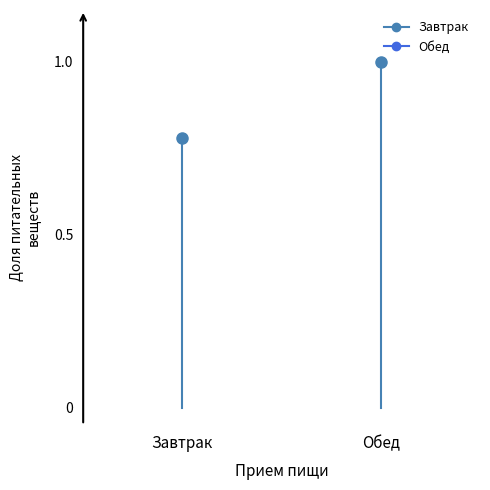

Is the value of Завтрак at Завтрак greater than the value of Обед at Завтрак?

No